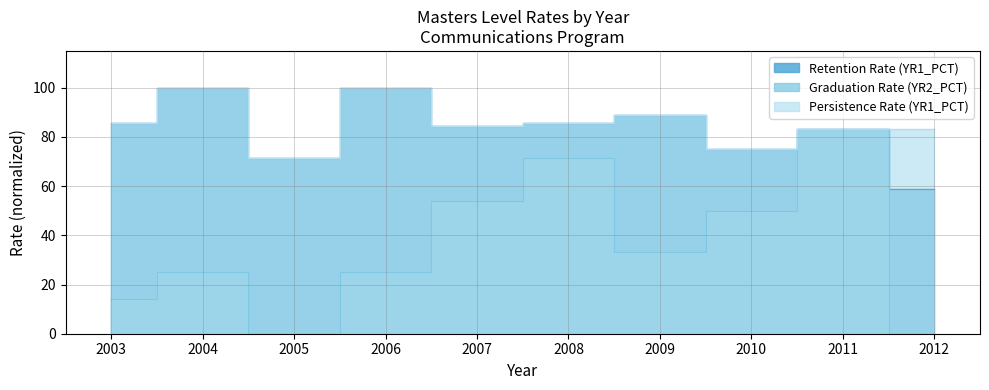

What is the value of the Graduation Rate (YR2_PCT) point at the 1st from the left?

14.3